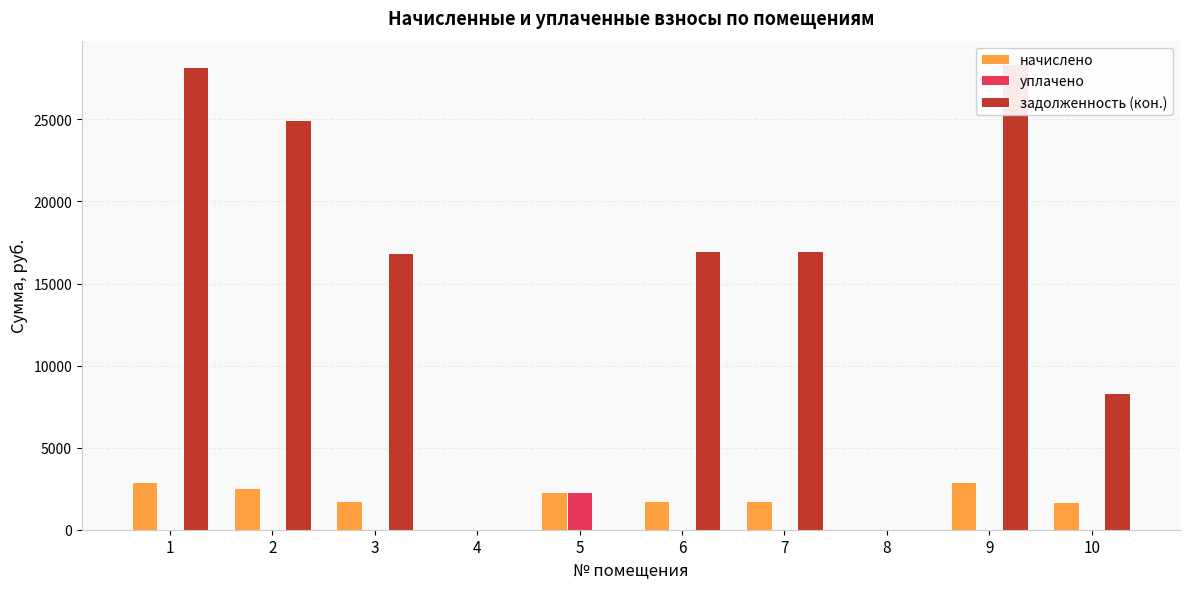

Reading right to left, list all the values displayed in this chart.

начислено: 1704.4	2895.4	0.0	1731.8	1731.8	2310.8	0.0	1720.9	2545.7	2879.0
уплачено: 0.0	0.0	0.0	0.0	0.0	2310.8	0.0	0.0	0.0	44.2
задолженность (кон.): 8324.0	28377.0	0.0	16972.8	16972.5	0.0	0.0	16866.0	24950.2	28172.3